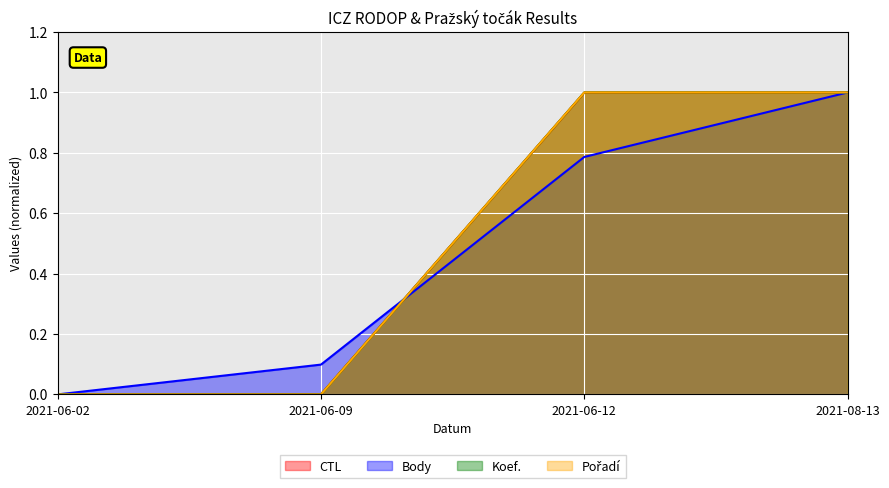

Does the chart display data point markers on the line(s)?

No